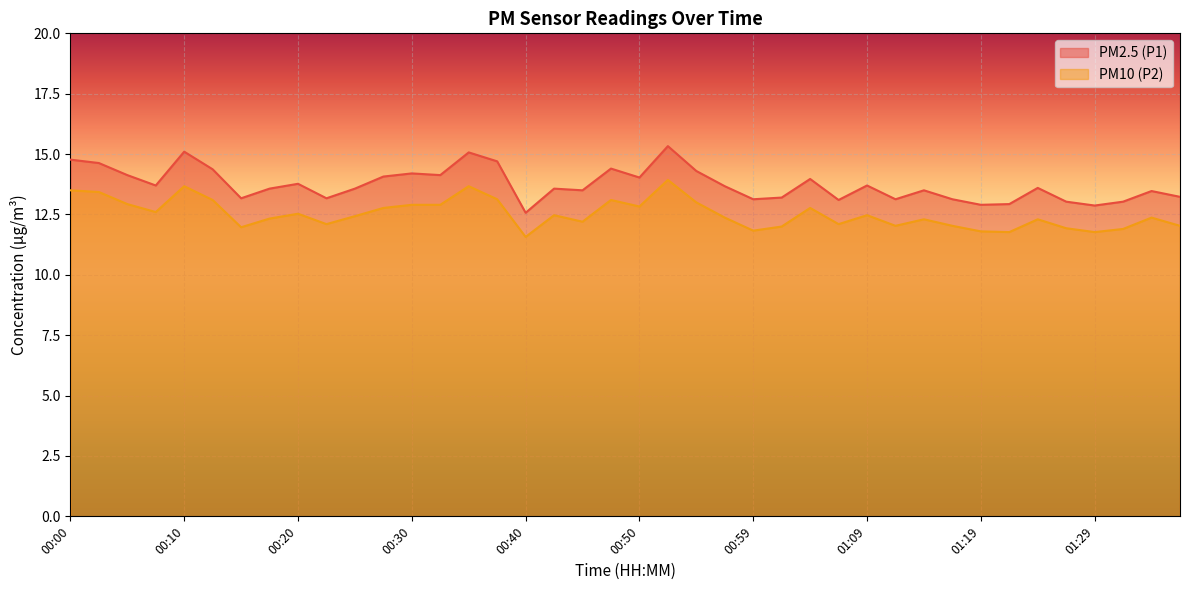

True or false: PM10 (P2) and PM2.5 (P1) cross at least once.

False